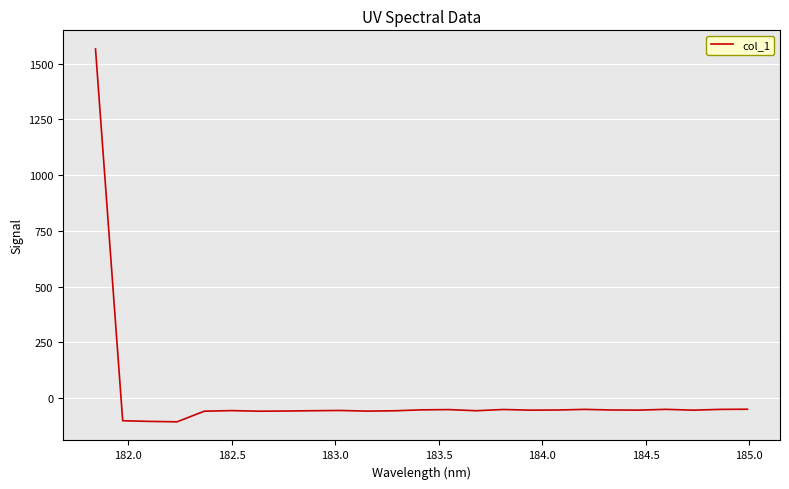

What is the difference between the maximum and minimum values?

1672.0